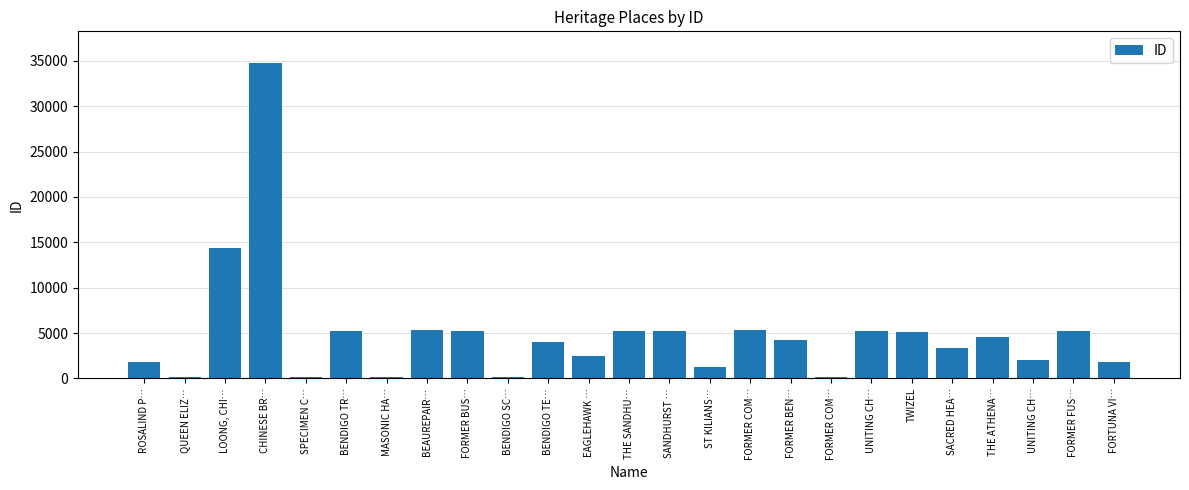

How many data points are less than 4221?

12